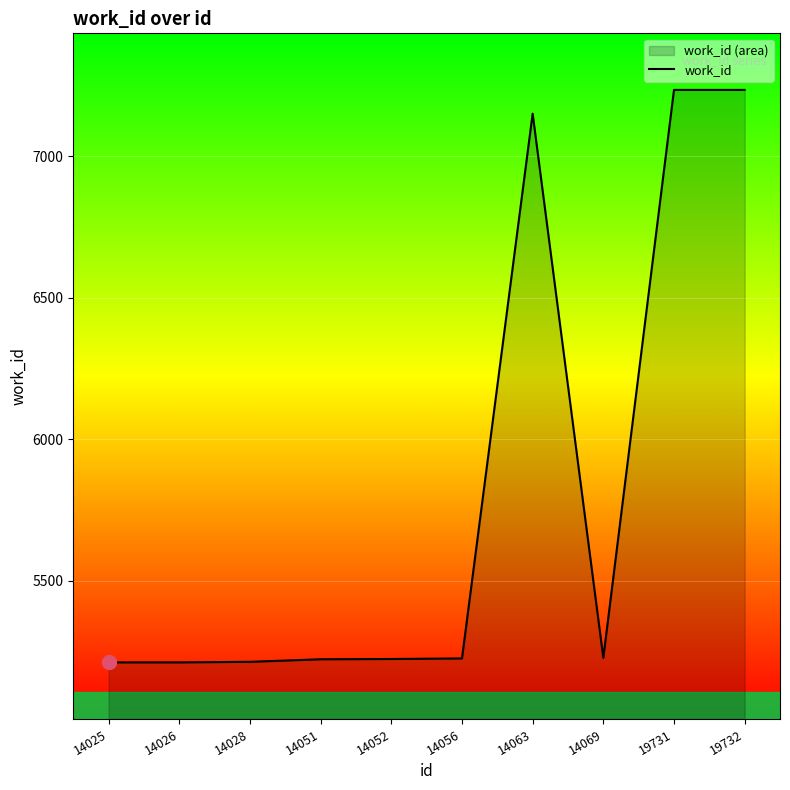

Count the number of categories in the chart.

10